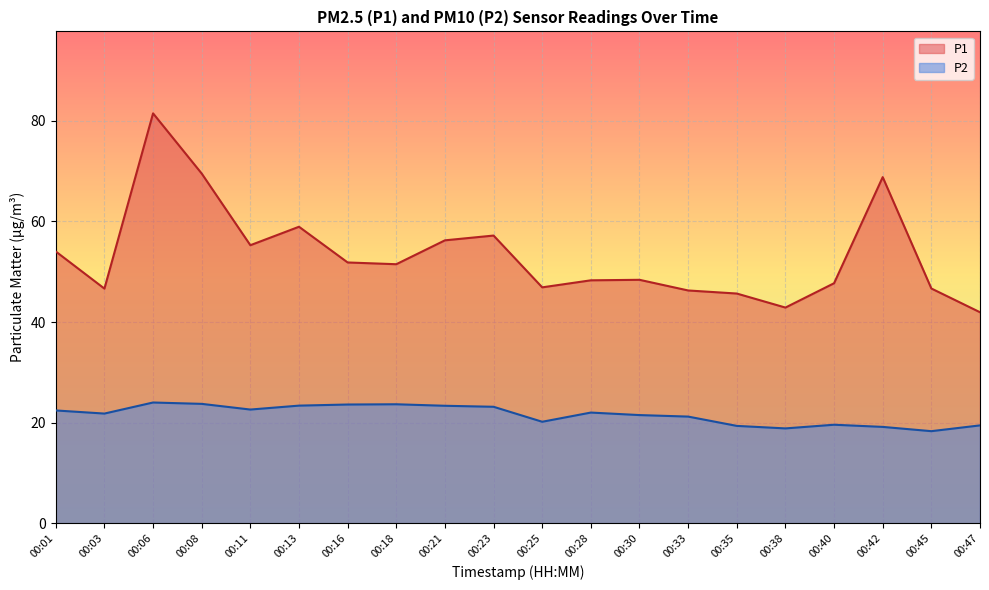

What is the average value of the P2 series?

21.6